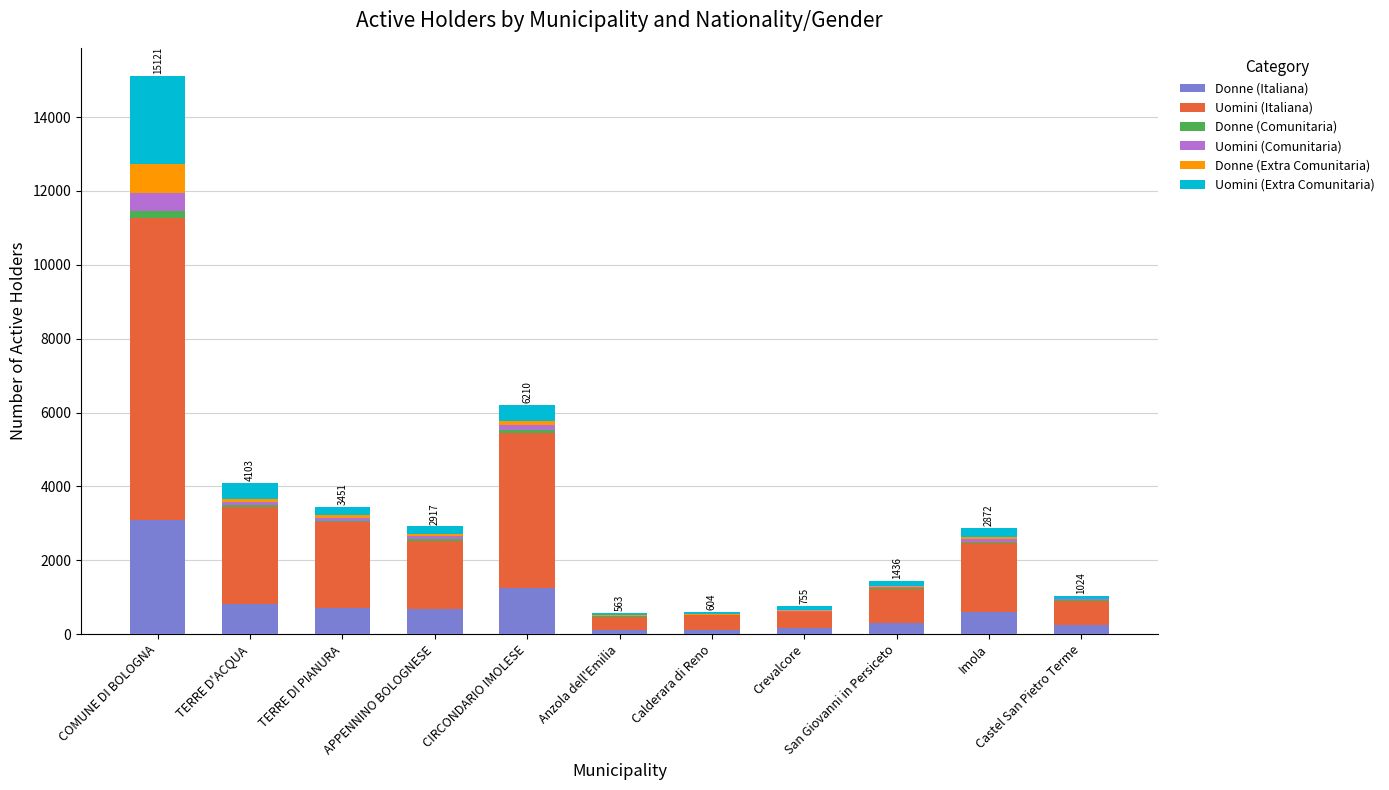

Count the number of categories in the chart.

11